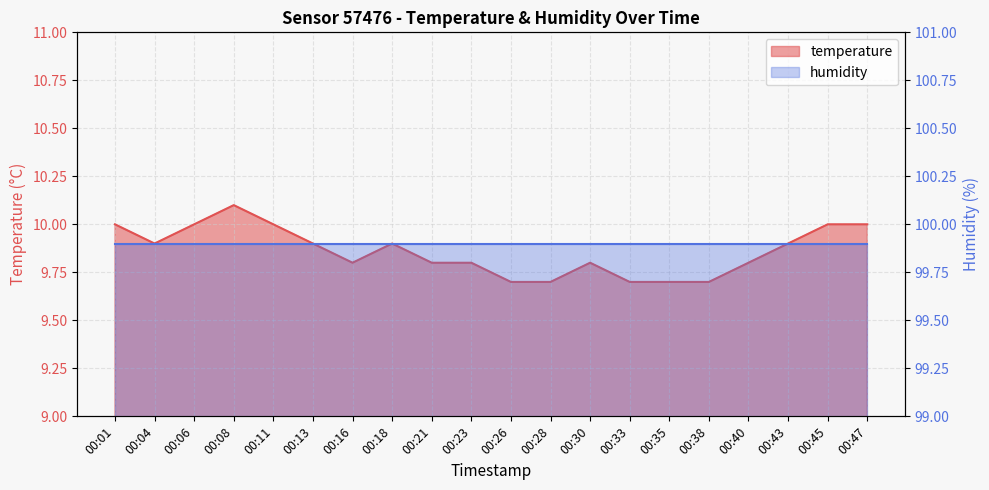

Is it true that the value at 00:35 is 15.1?

False